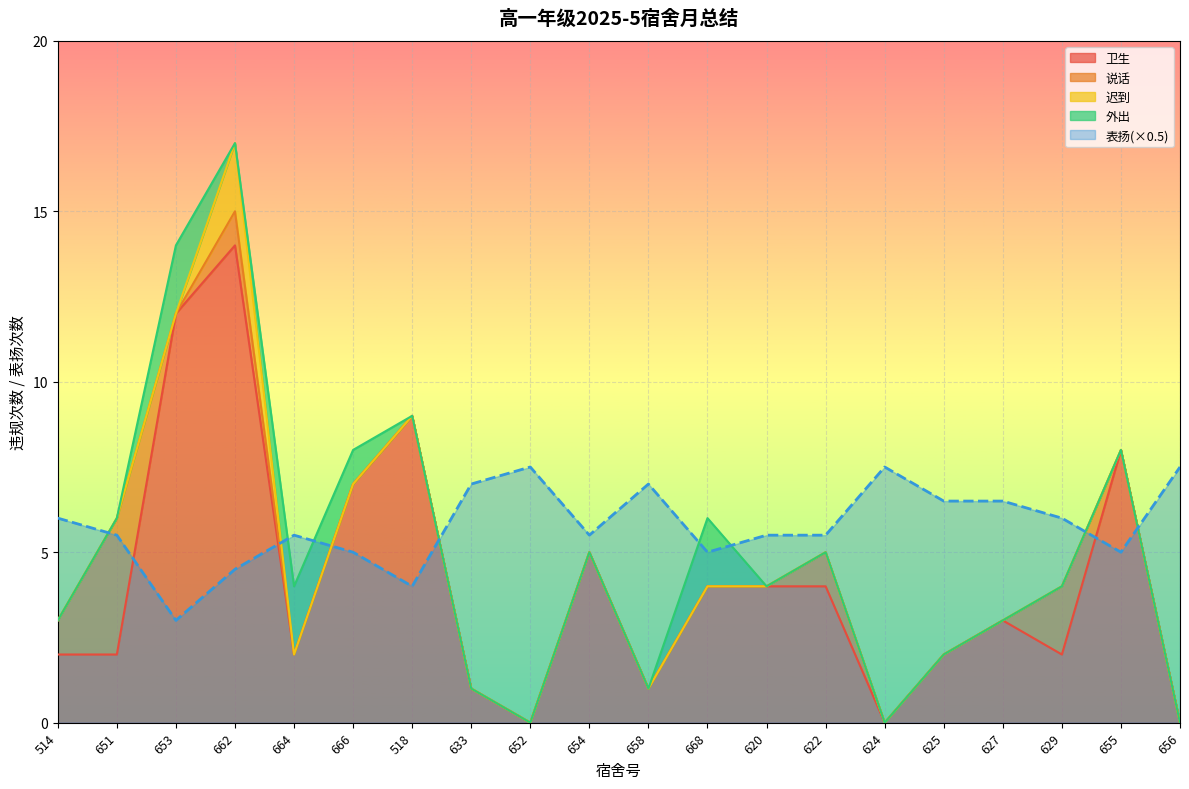

What position from the left is 633?

8